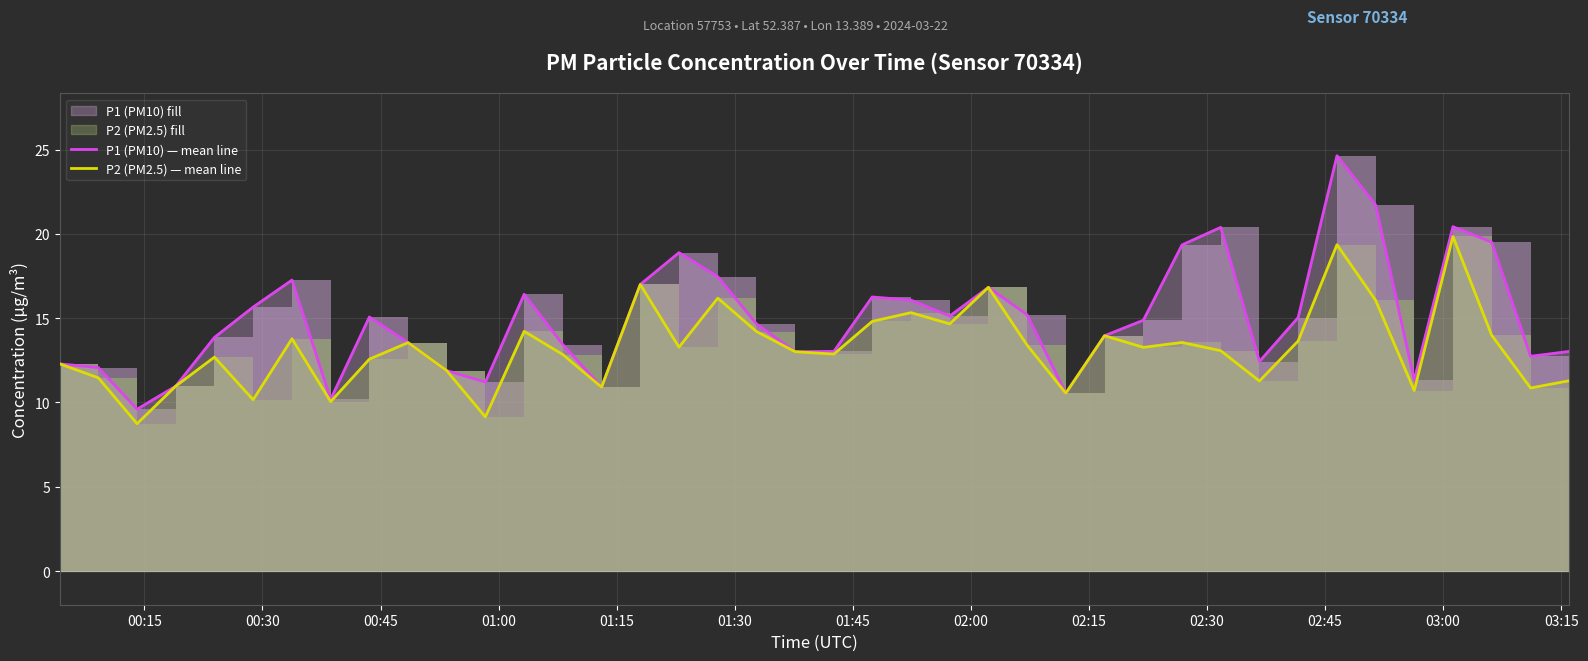

What is the lowest value of the P1 (PM10) — mean line series?

9.6